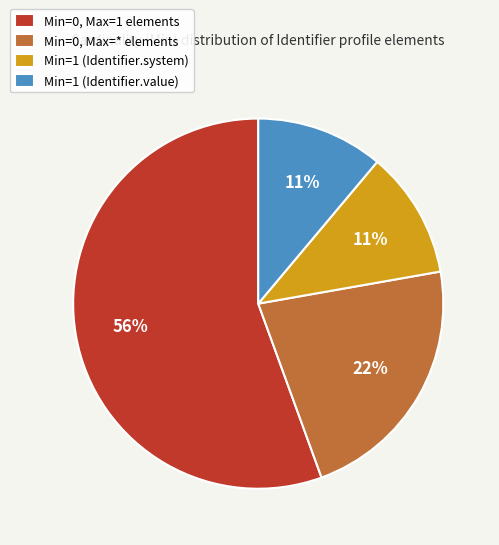

Is it true that Min=1 (Identifier.value) is 23% of the pie?

False